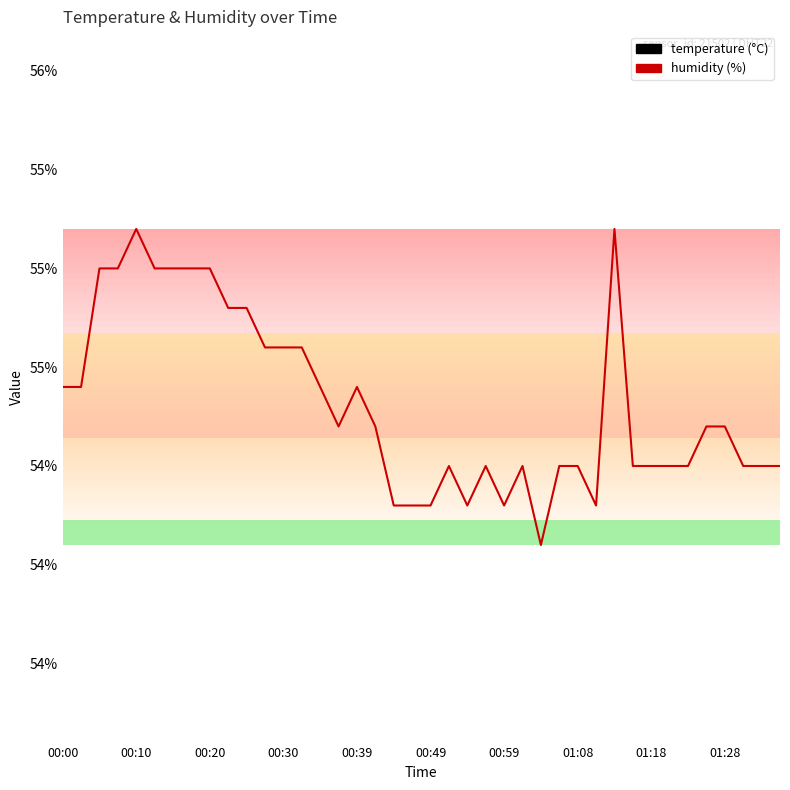

Rank the series at 17 from highest to lowest value.

humidity, temperature